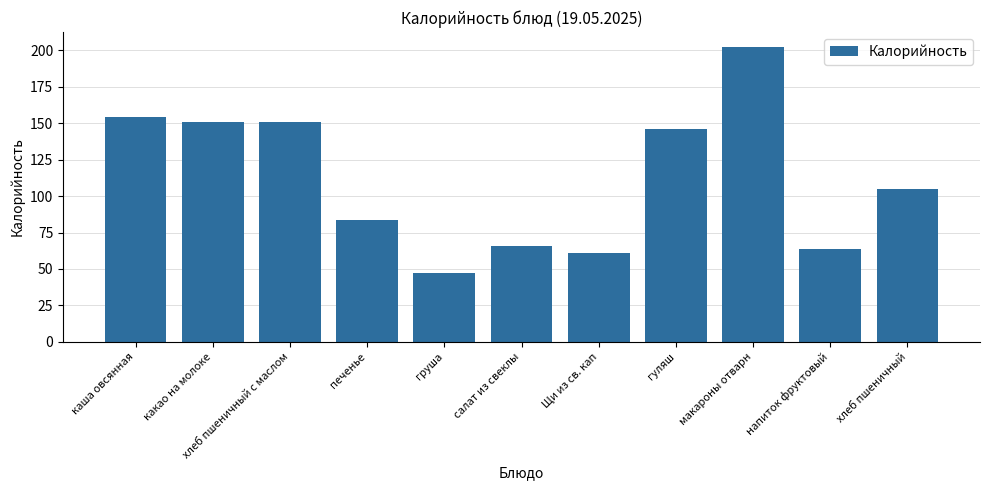

At which label does the data first exceed 105?

каша овсянная